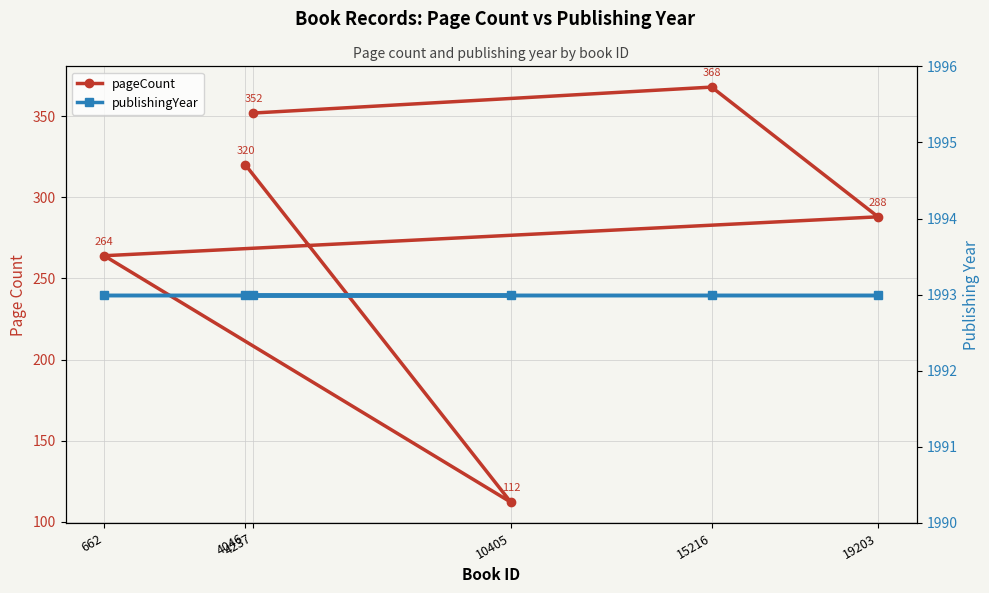

At which label is publishingYear closest to 1993?

4046